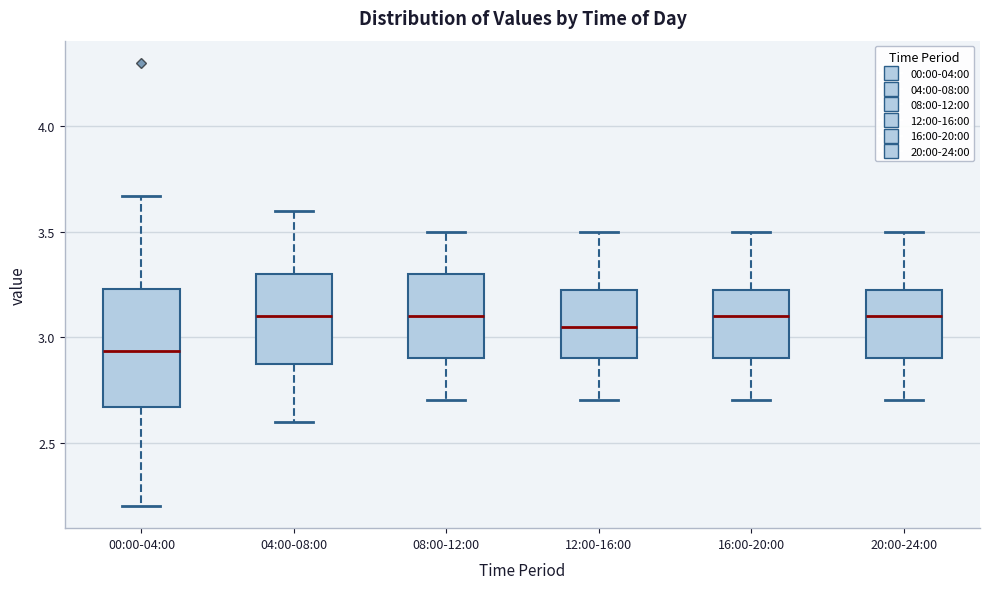

Which box is the tallest, from its lower edge to its upper edge?

00:00-04:00